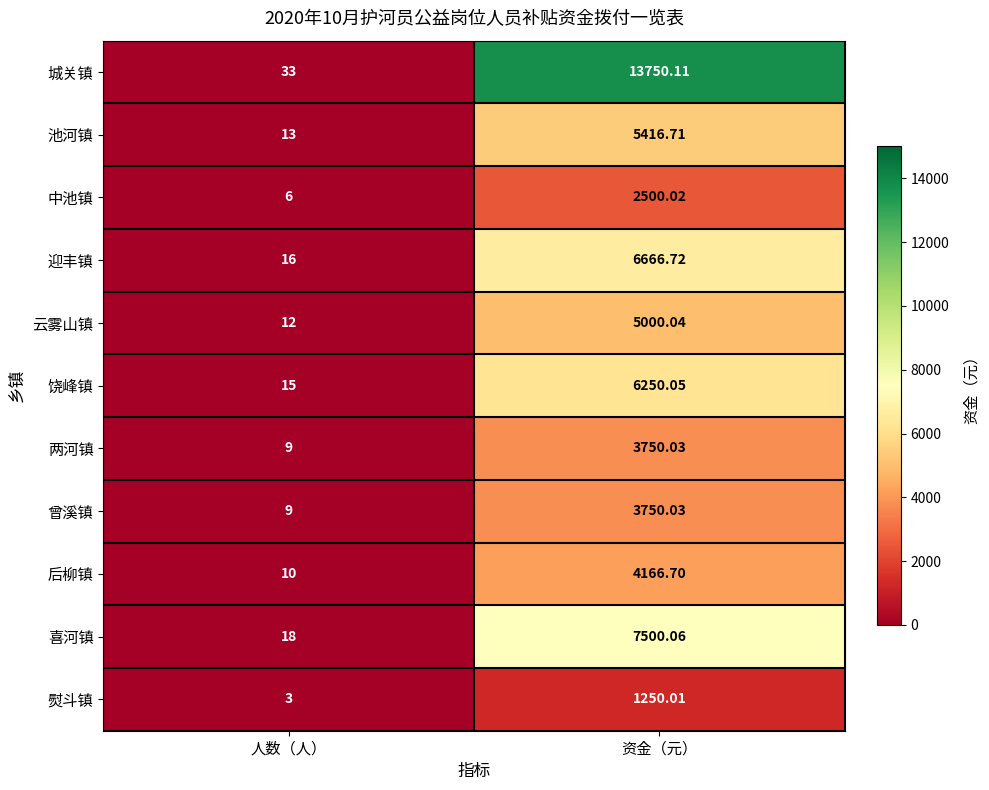

Is the value of 两河镇 at 人数（人） greater than the value of 喜河镇 at 人数（人）?

No